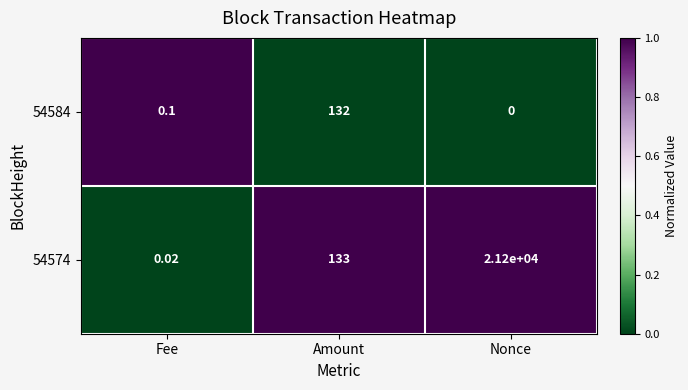

Which label corresponds to the largest value in the chart?

Nonce